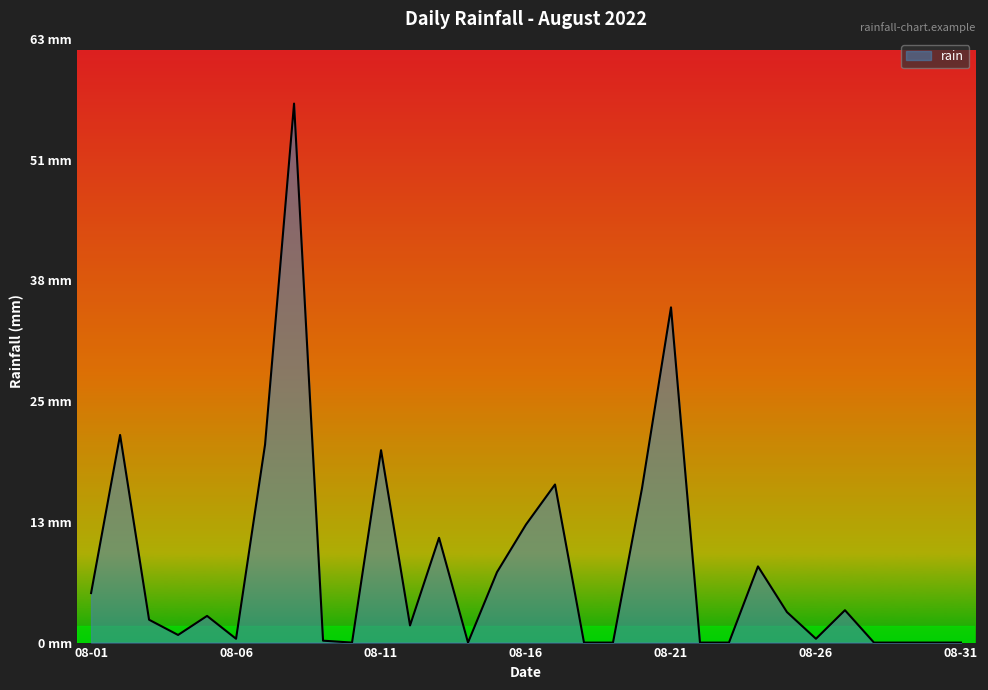

Reading left to right, list all the values displayed in this chart.

5.2	21.8	2.4	0.8	2.8	0.4	20.8	56.6	0.2	0.0	20.2	1.8	11.0	0.0	7.4	12.4	16.6	0.0	0.0	16.2	35.2	0.0	0.0	8.0	3.2	0.4	3.4	0.0	0.0	0.0	0.0